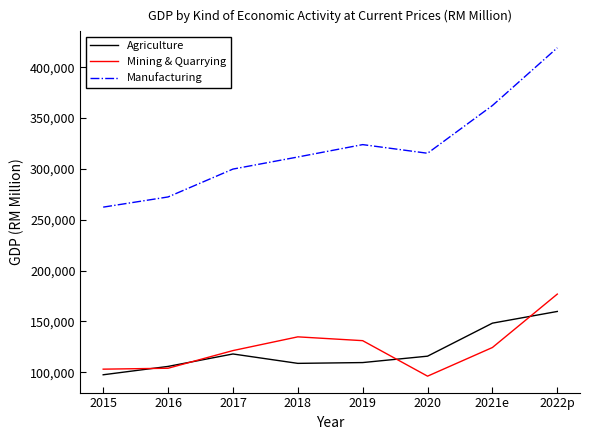

What position from the left is 2016?

2